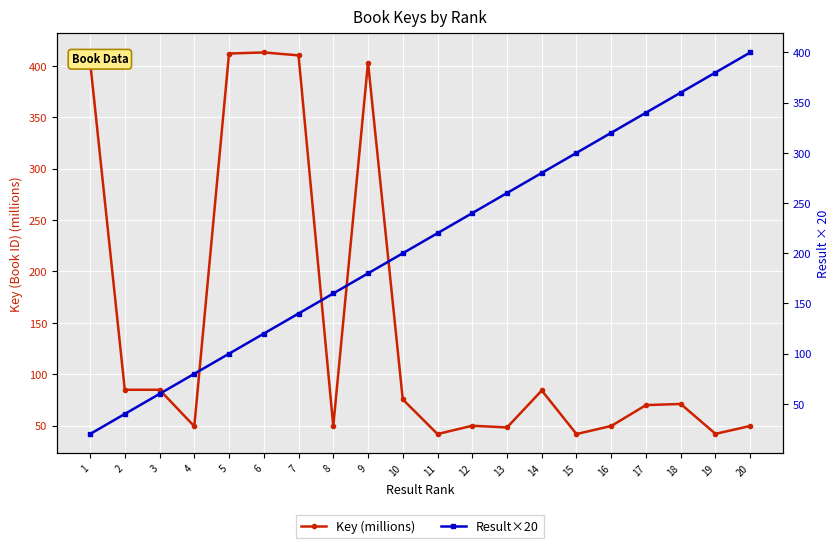

The Result×20 series shows 10.3 at 1. True or false?

False